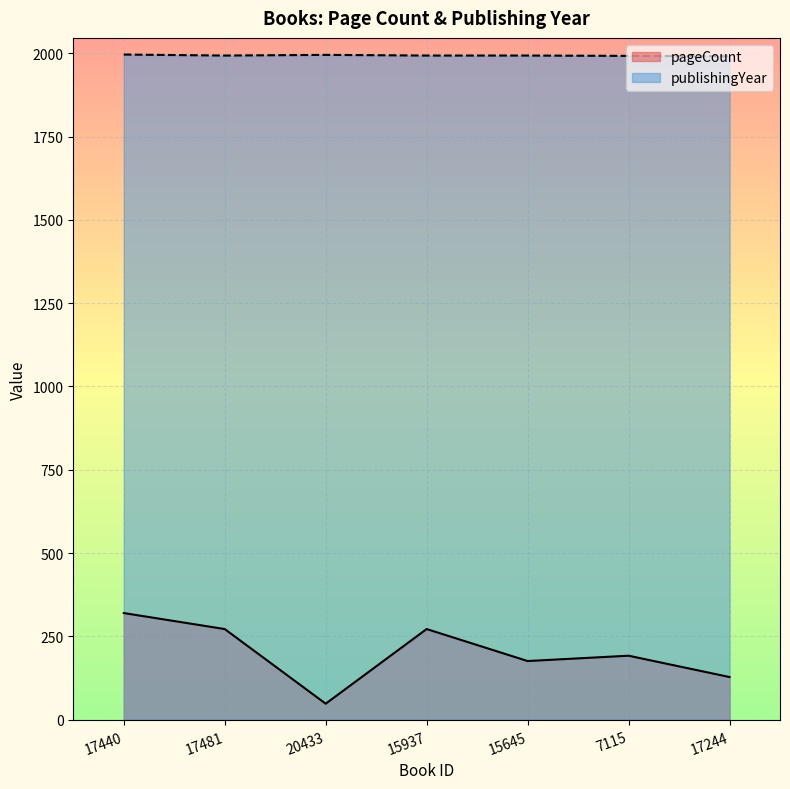

What is the spread (max minus min) of values at 17481?

1721